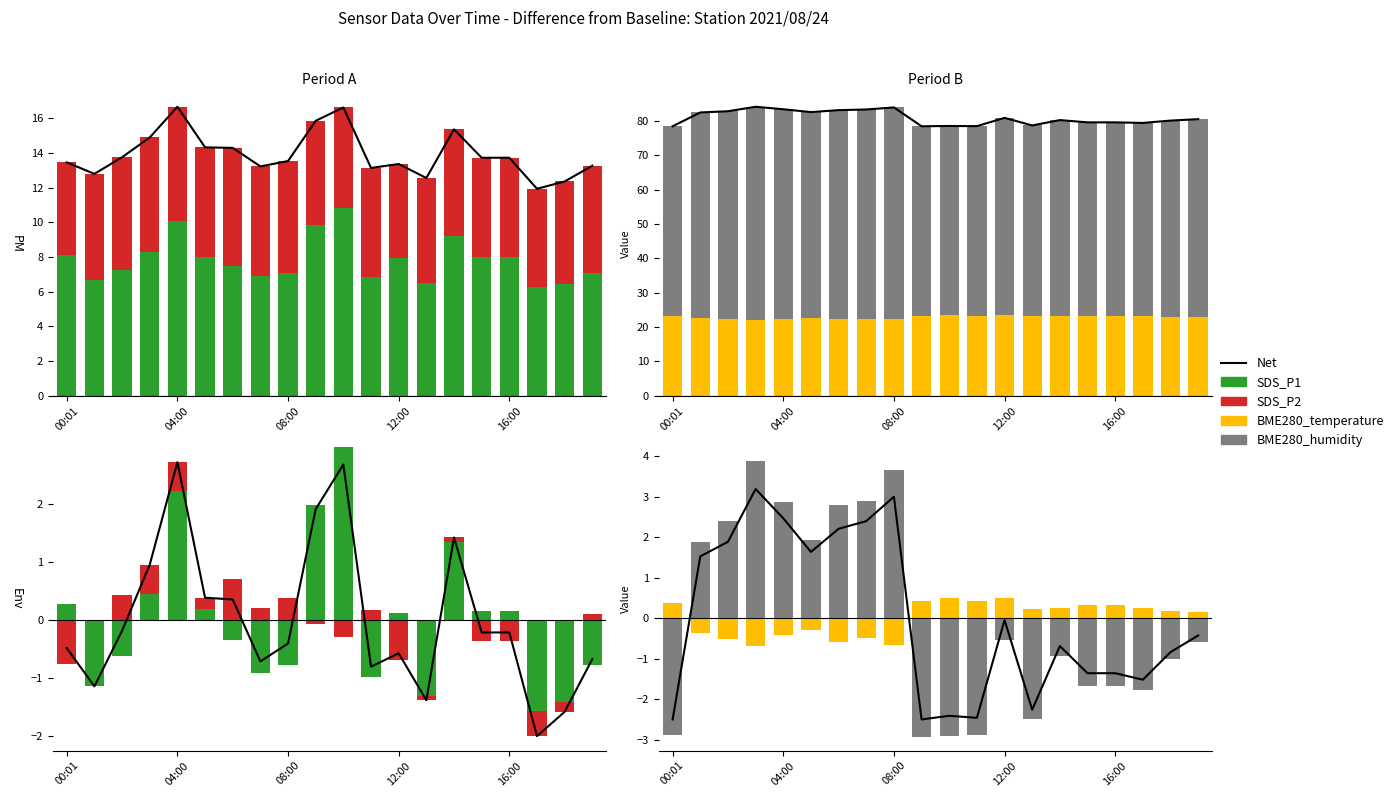

Count the number of data series in this chart.

5